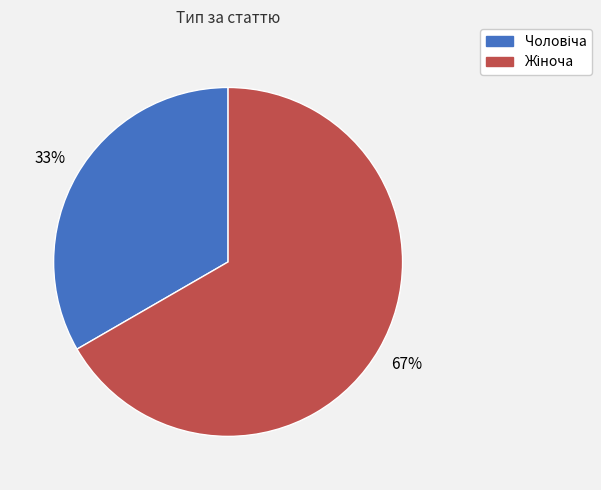

Is there a majority slice in this chart?

Yes